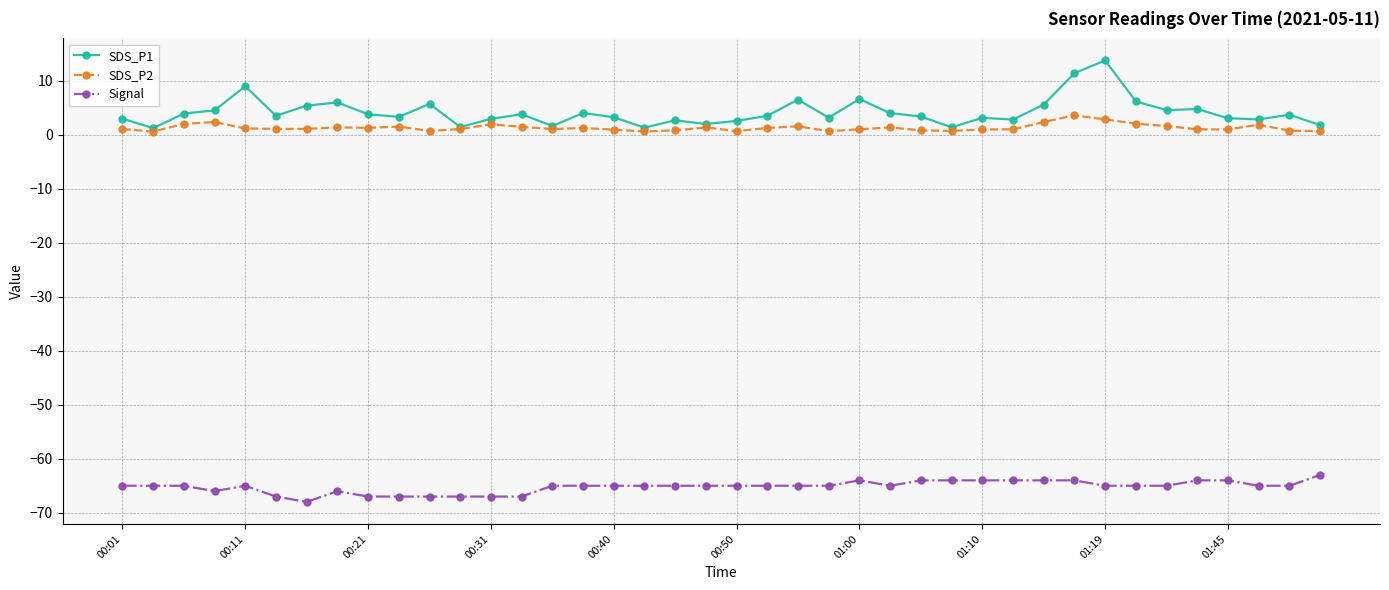

What is the maximum value shown in the chart?

13.8